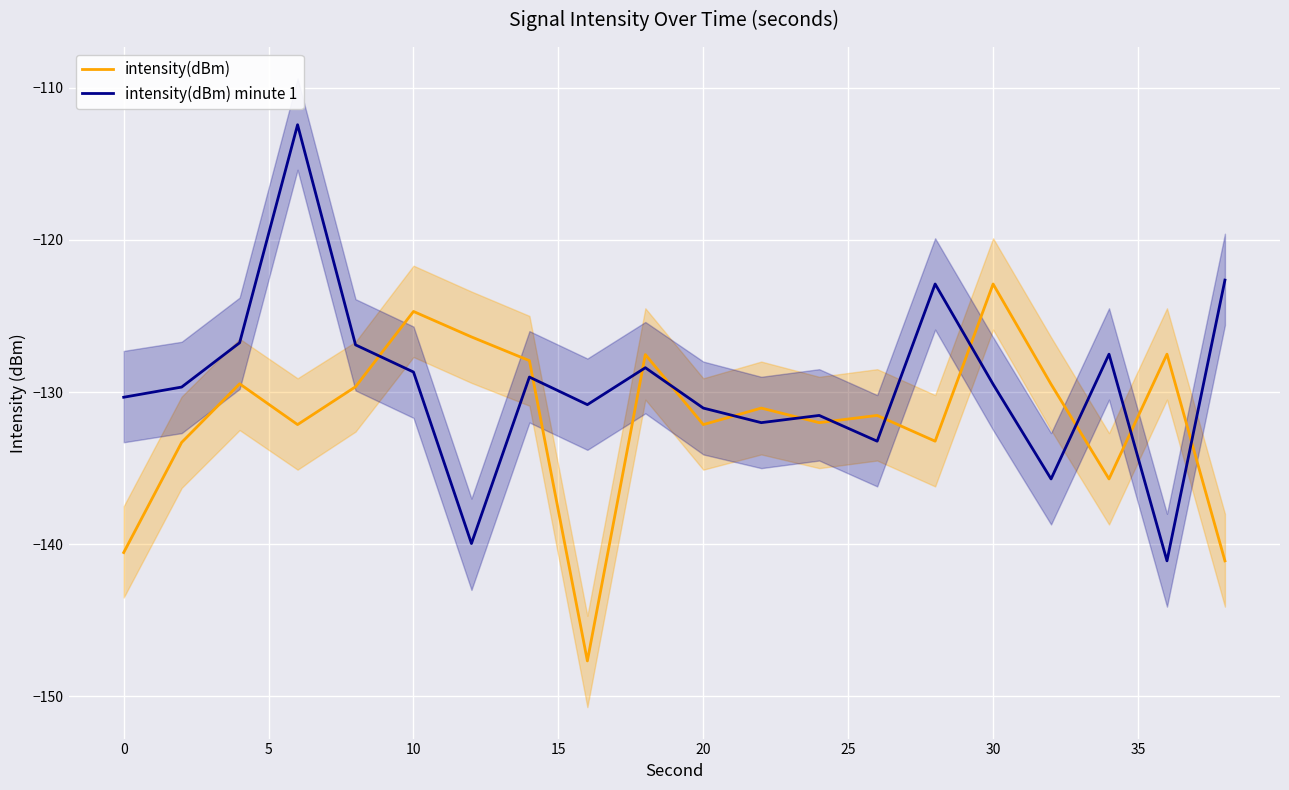

What is the lowest value of the intensity(dBm) minute 1 series?

-141.1